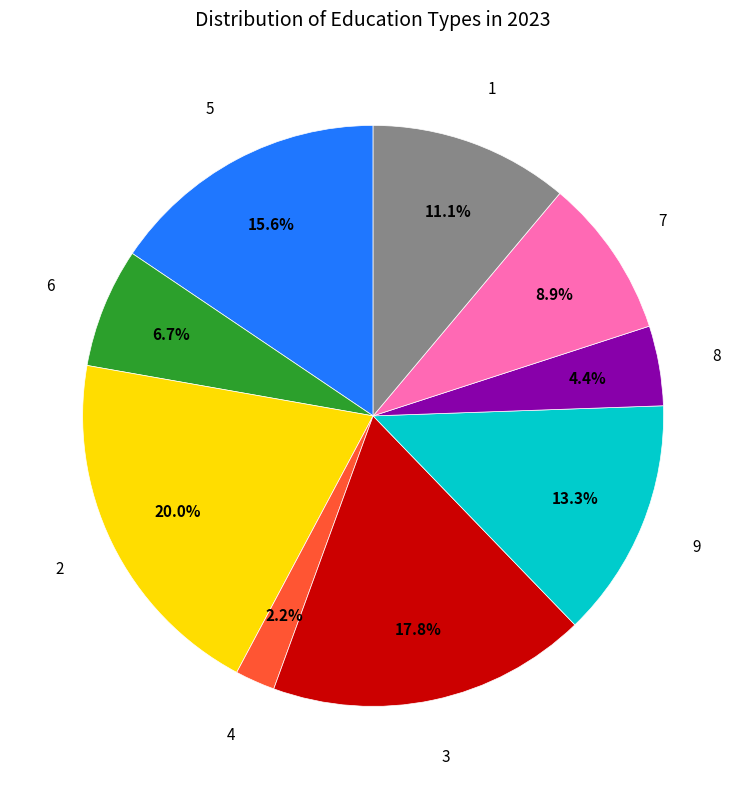

Does any single category account for the majority?

No